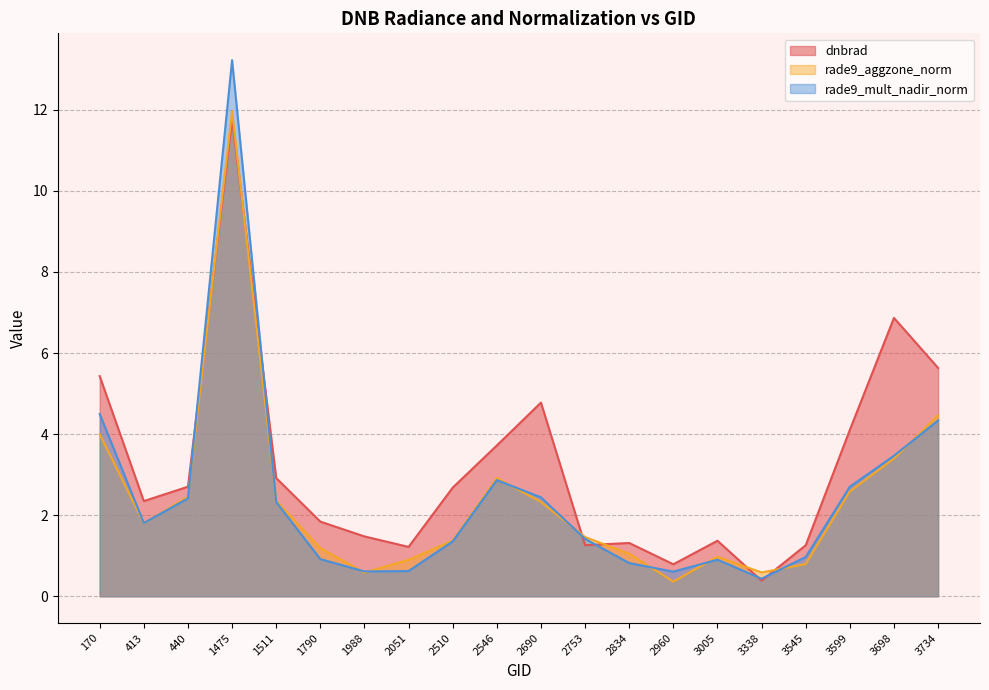

True or false: rade9_mult_nadir_norm has a value of 0.7 at 2510.

False